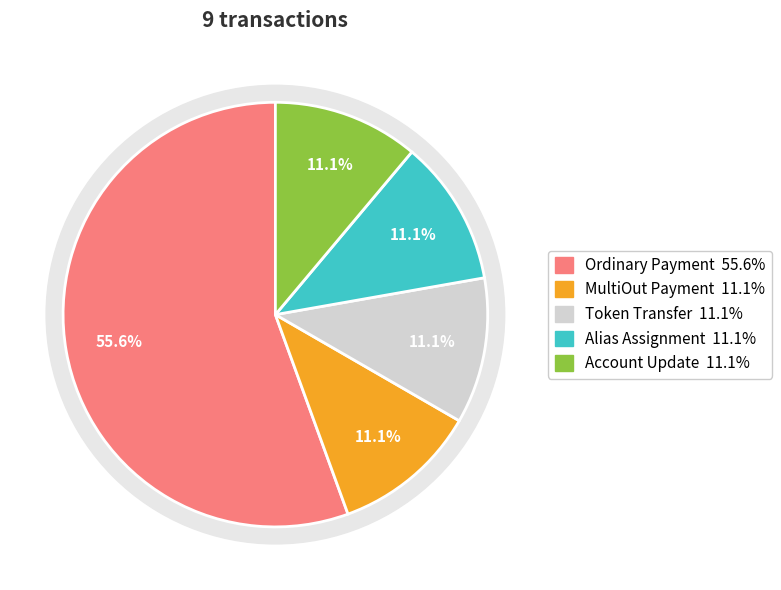

Between Alias Assignment and Ordinary Payment, which is larger?

Ordinary Payment